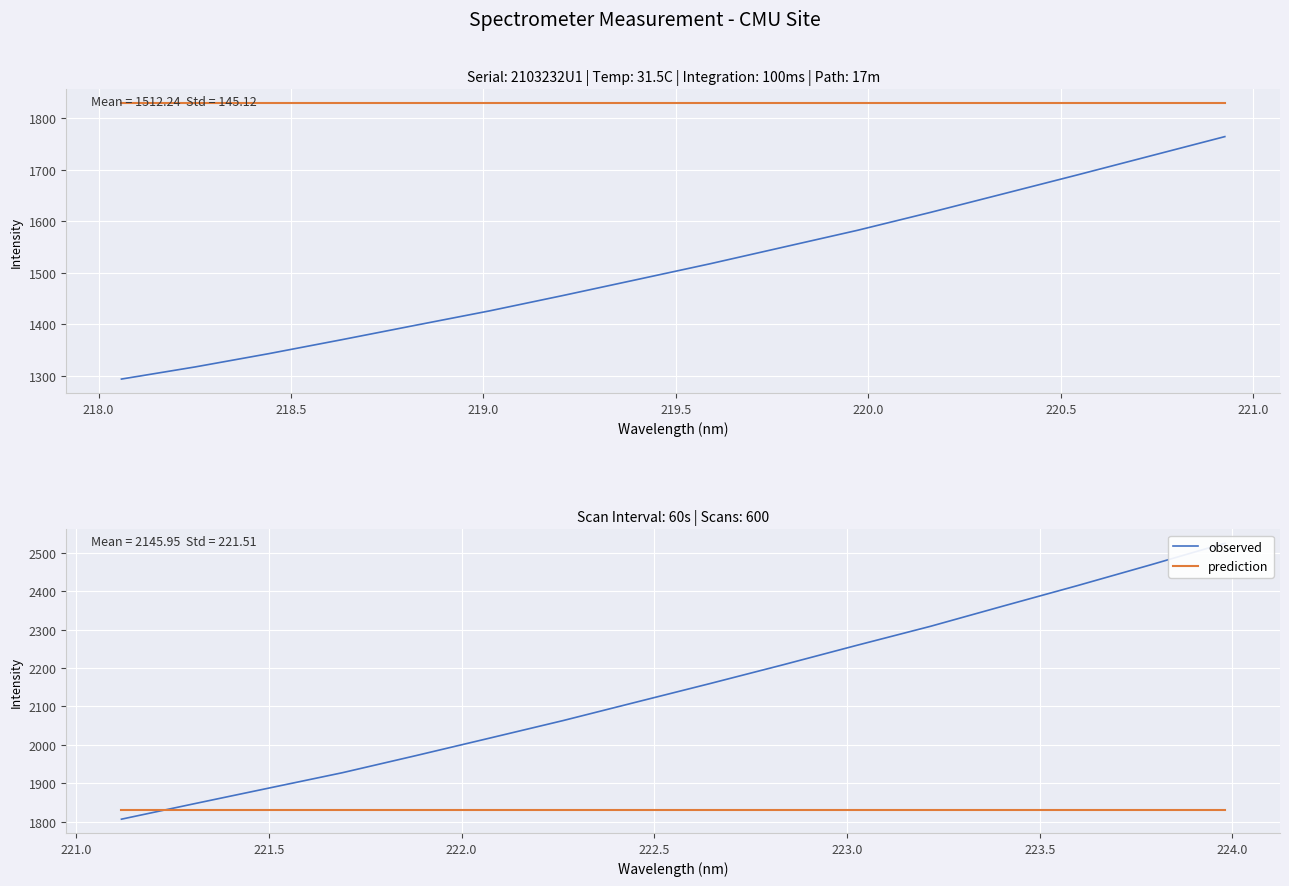

Which series ends up on top after the final intersection of prediction and observed?

observed